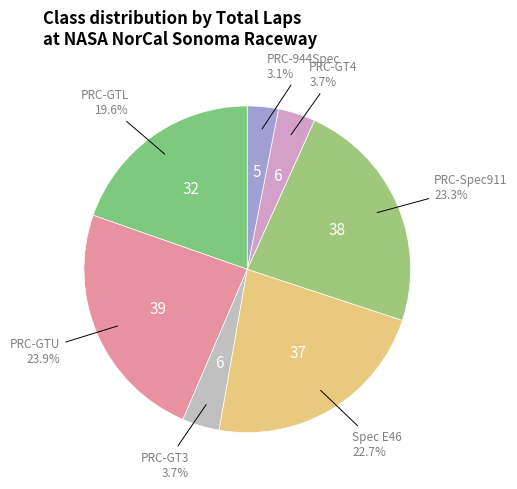

What percentage is the PRC-GT3 slice, to the nearest percent?

4%